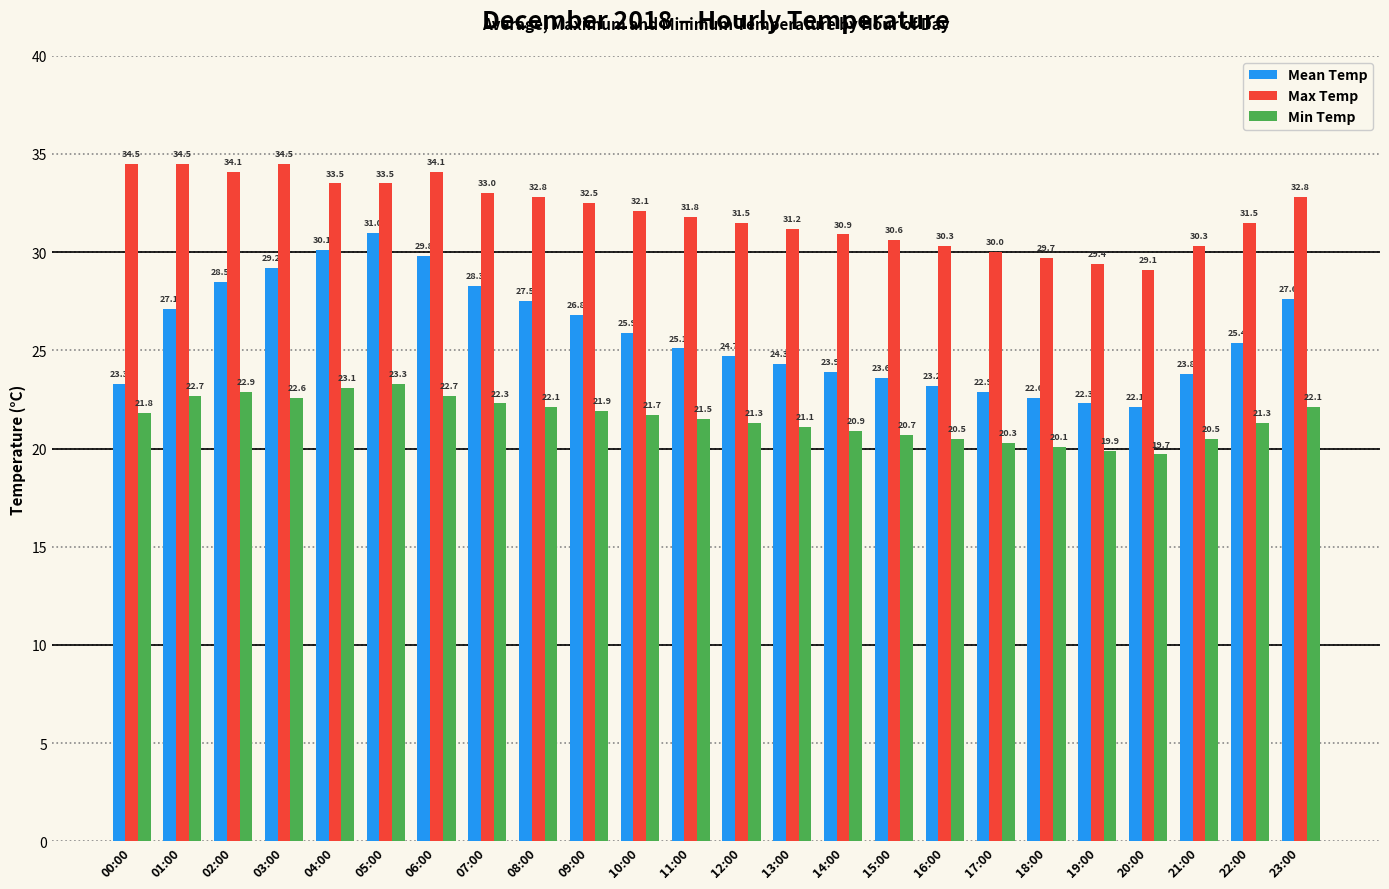

At 17:00, list the series in order from largest to smallest.

Max Temp, Mean Temp, Min Temp